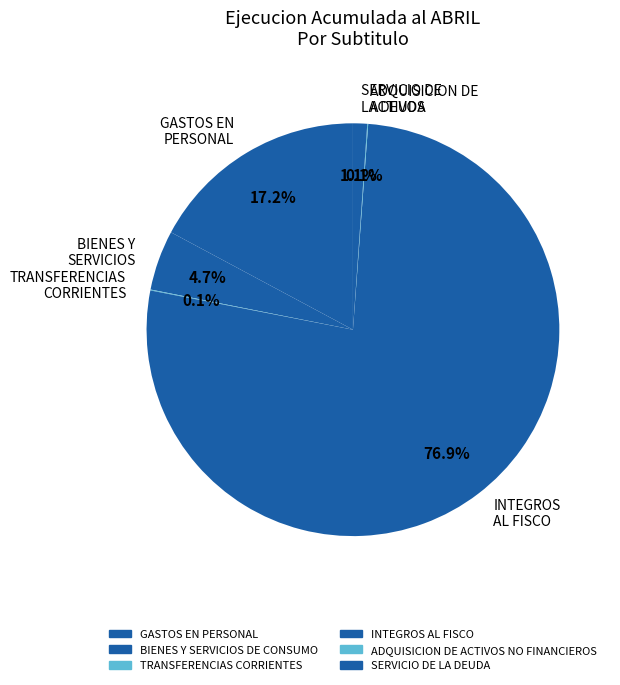

Which category has the biggest portion of the pie?

INTEGROS AL FISCO